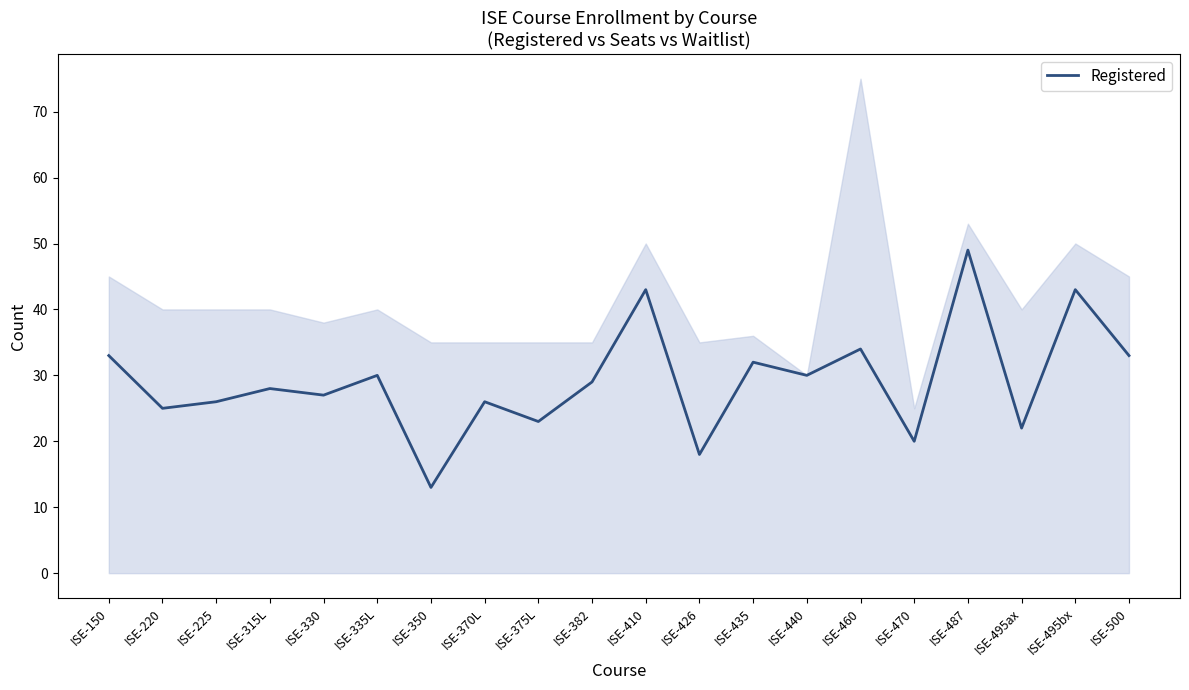

True or false: the data has more than 2 interior local peaks.

True